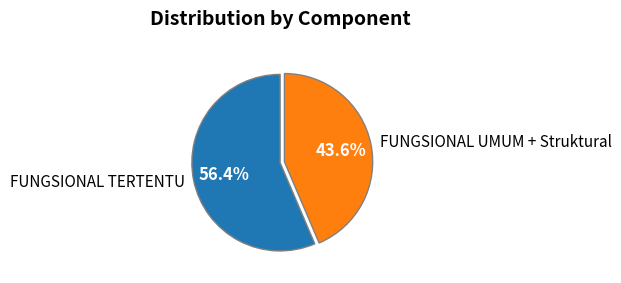

To the nearest percent, what is the difference between the largest and smallest slice percentages?

13%